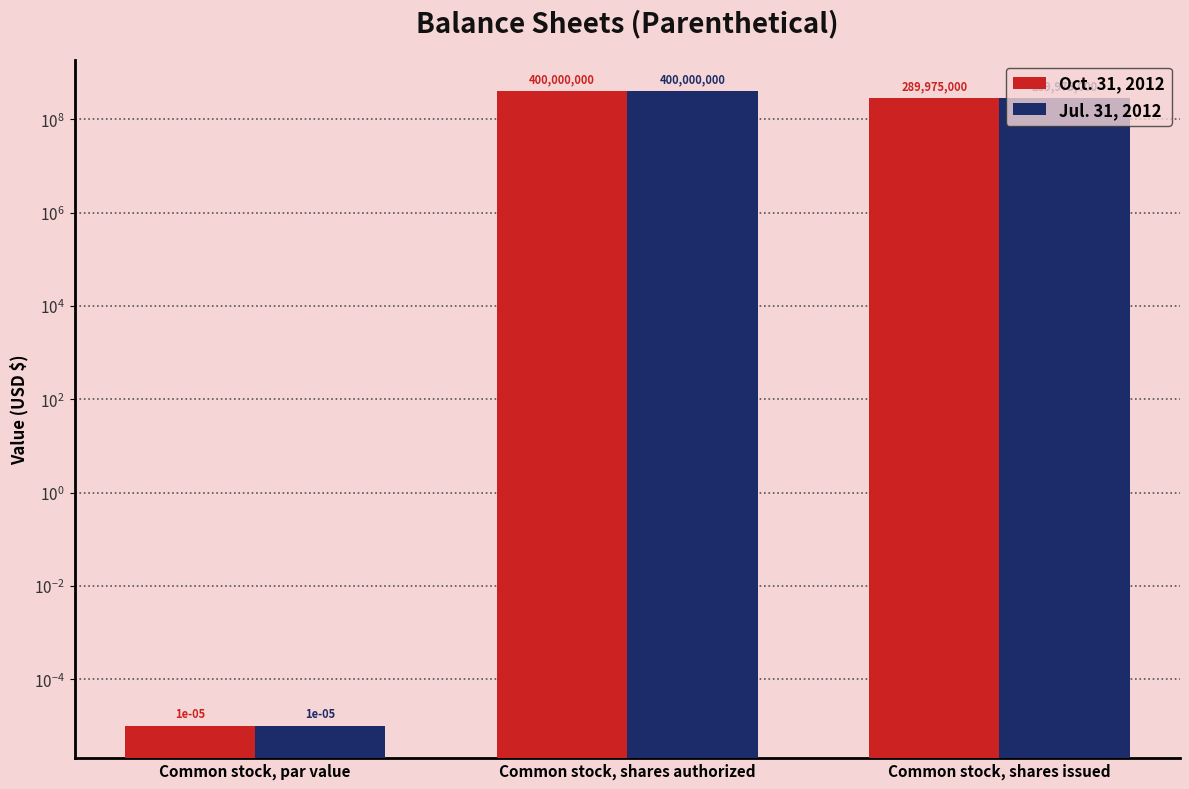

At how many categories does at least one series exceed 131317901?

2